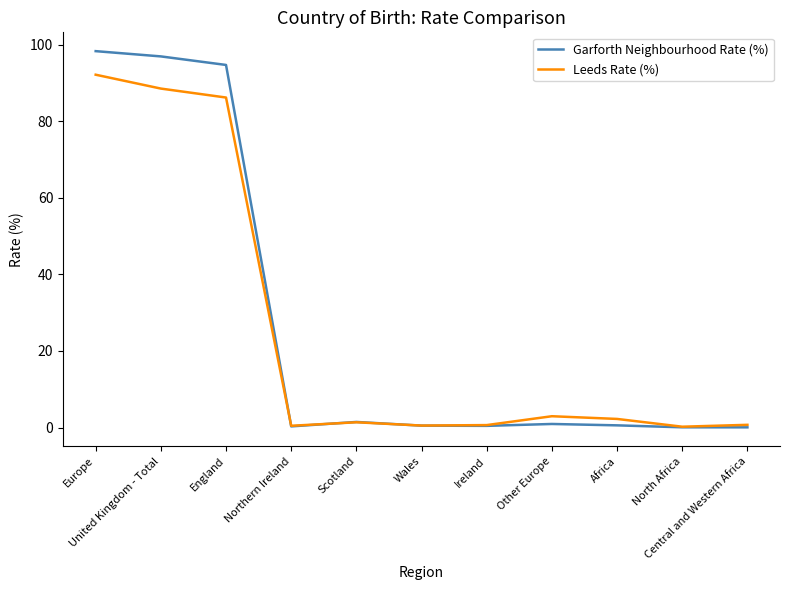

Is this an area chart (filled region under the line)?

No